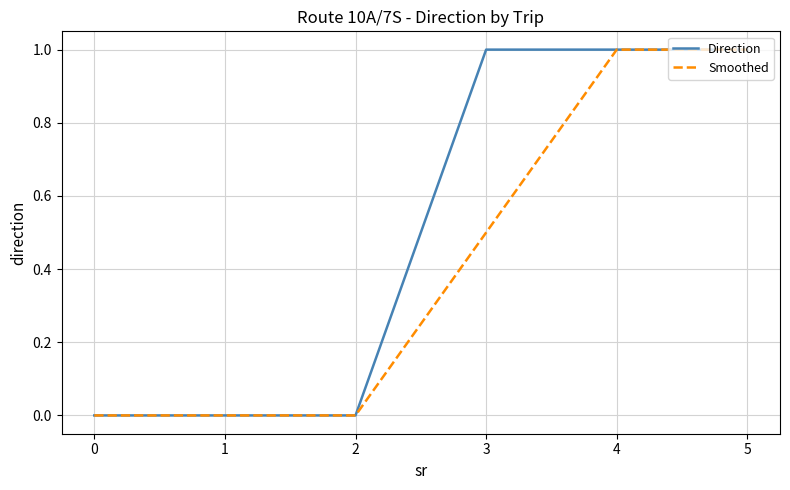

What is the total value across all series at 4?

2.0